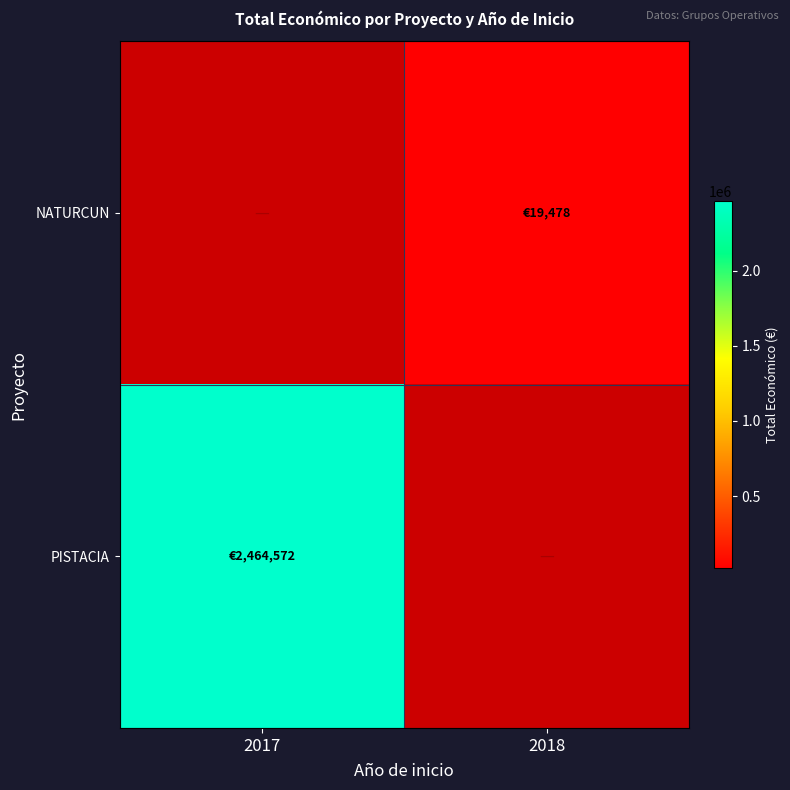

Between 2018 and 2017, which is larger?

2017